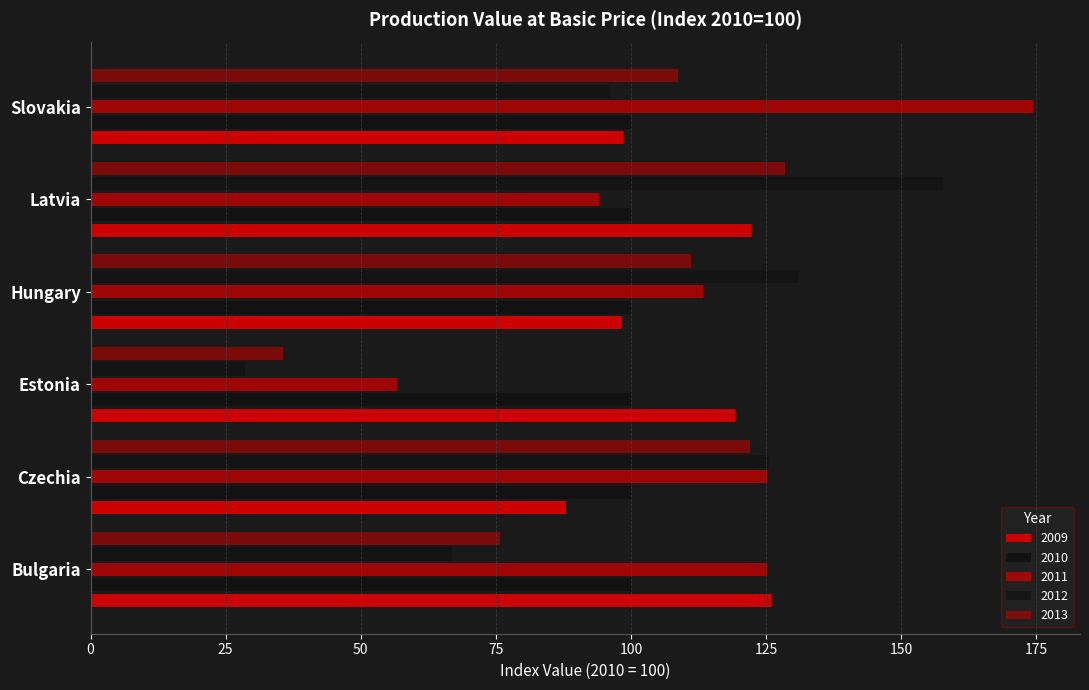

What is the value of the 2011 bar at the 5th from the left?

94.1